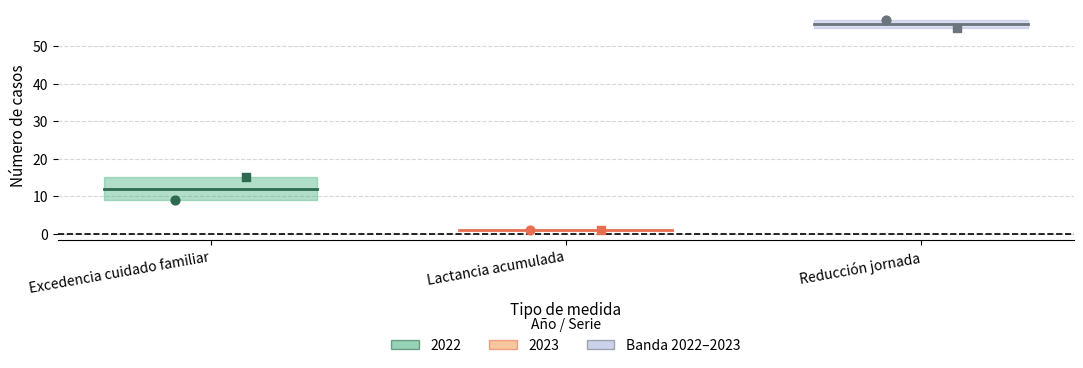

Which series has the largest total across all categories?

2023